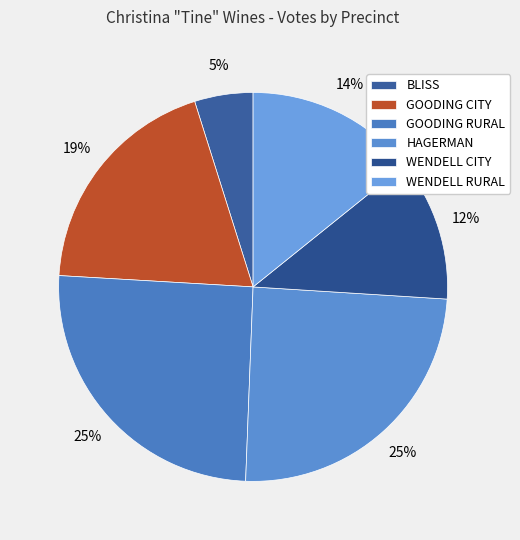

To the nearest percent, what is the difference between the largest and smallest slice percentages?

20%